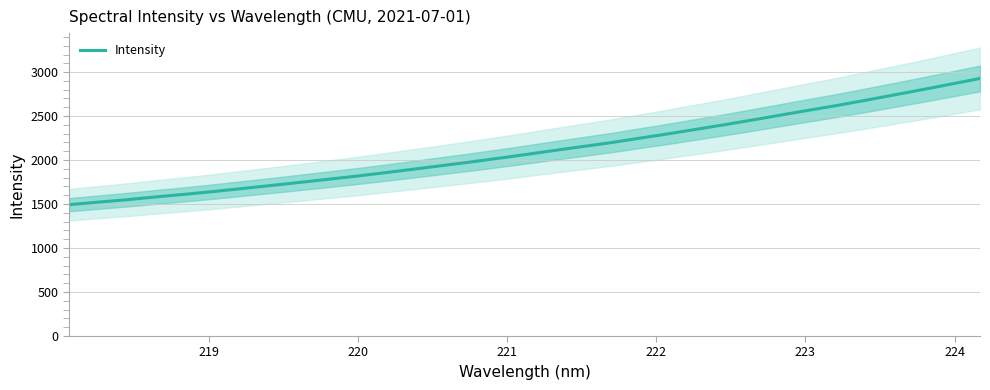

How many data points are less than 2061?

16